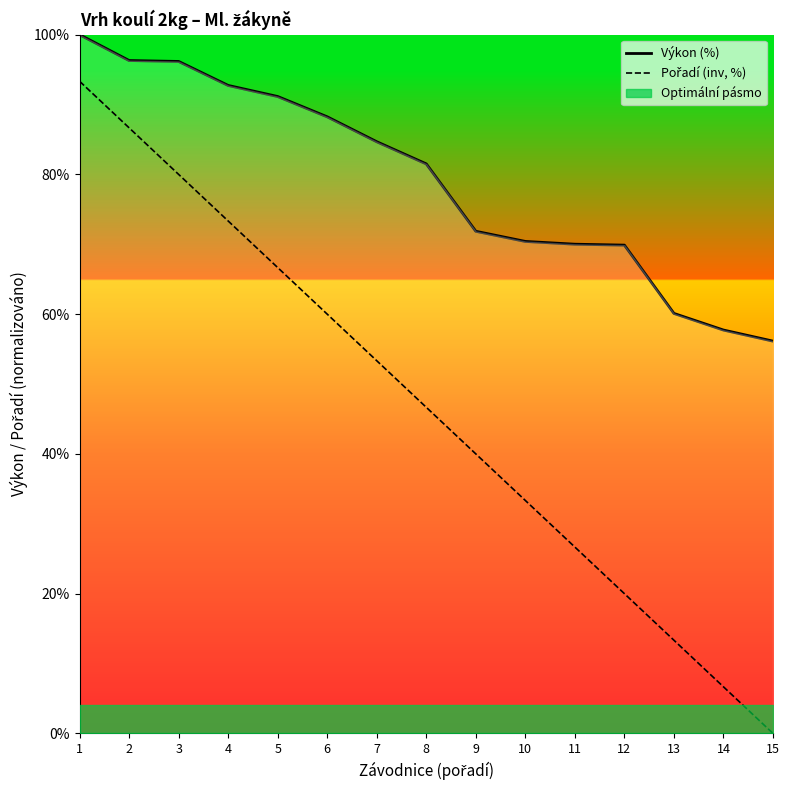

True or false: Pořadí (inv, %) and Výkon (%) cross at least once.

False